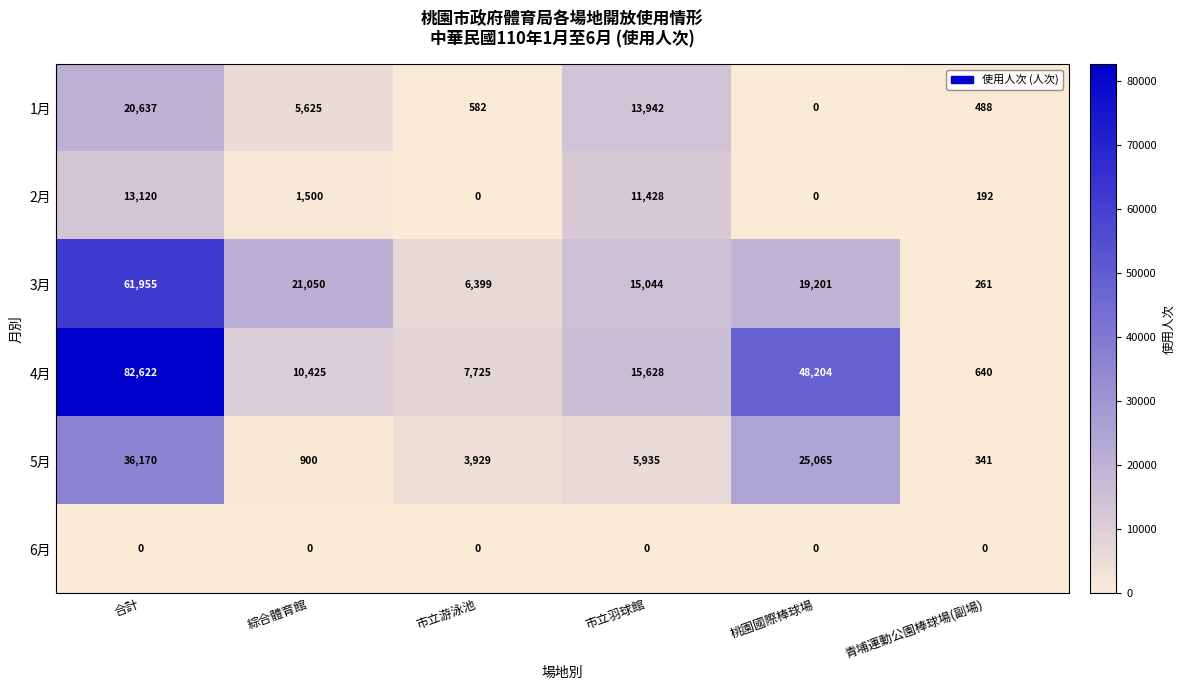

What is the sum of the 5月 values at 桃園國際棒球場 and 青埔運動公園棒球場(副場)?

25406